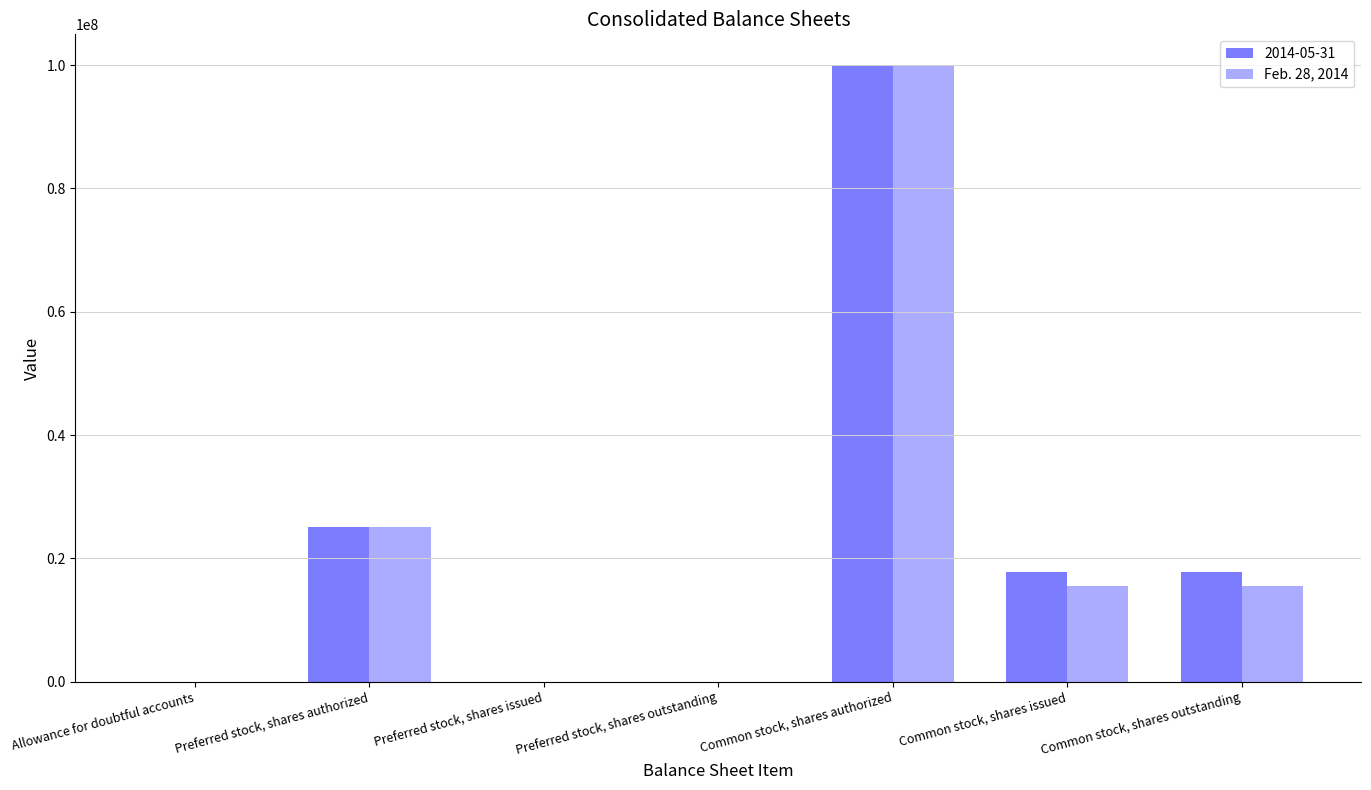

How many data points does each series have?

7